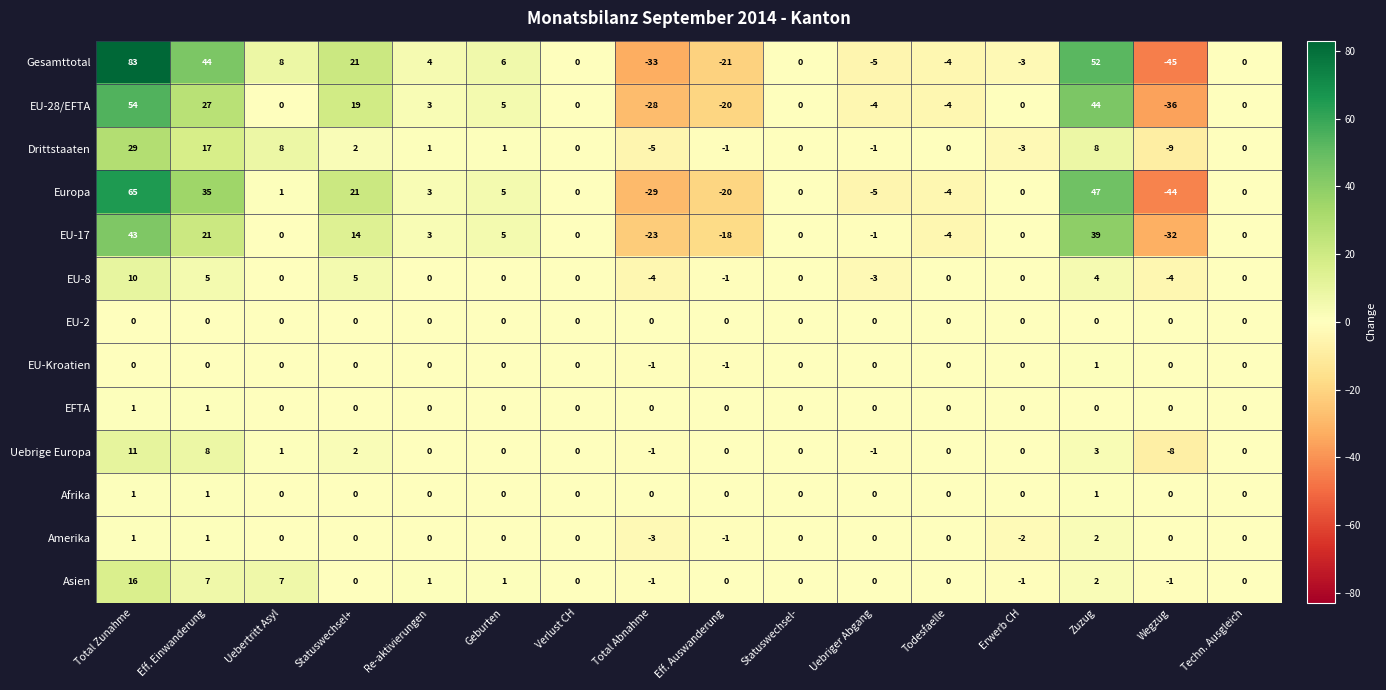

What is the minimum value shown in the chart?

-45